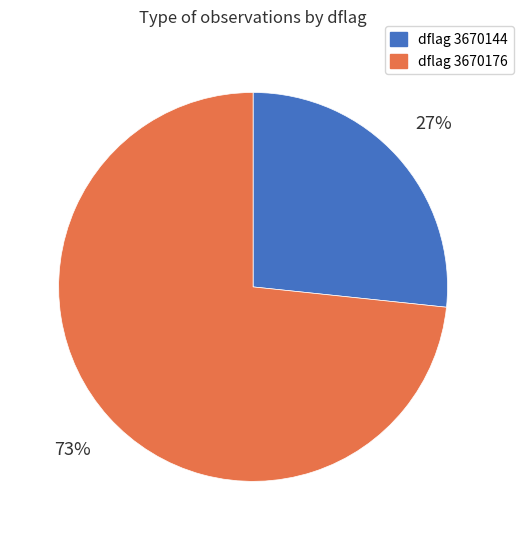

Count the number of slices in the pie.

2